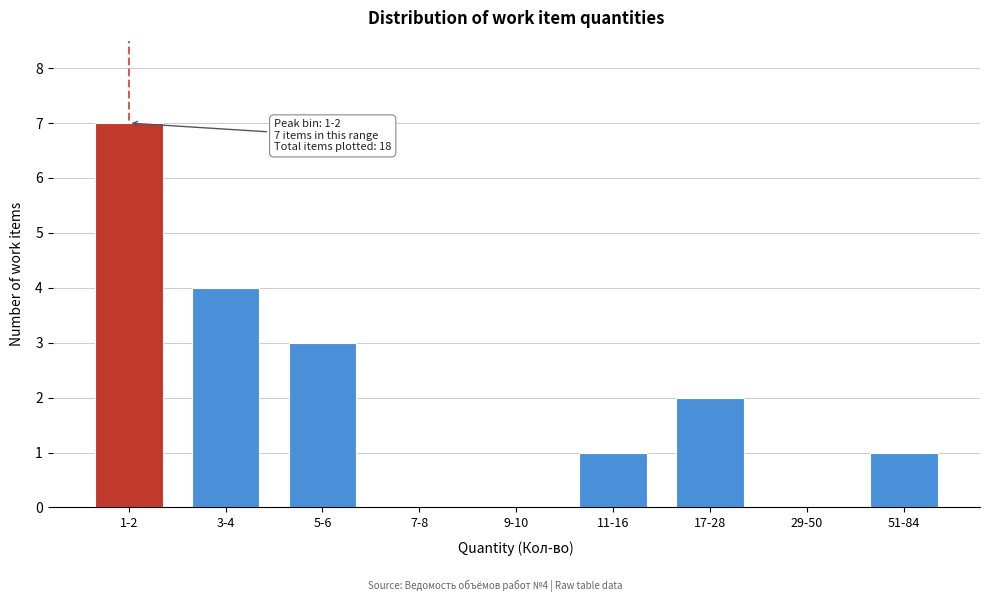

Reading right to left, extract all data points from this chart.

51-84=1	29-50=0	17-28=2	11-16=1	9-10=0	7-8=0	5-6=3	3-4=4	1-2=7